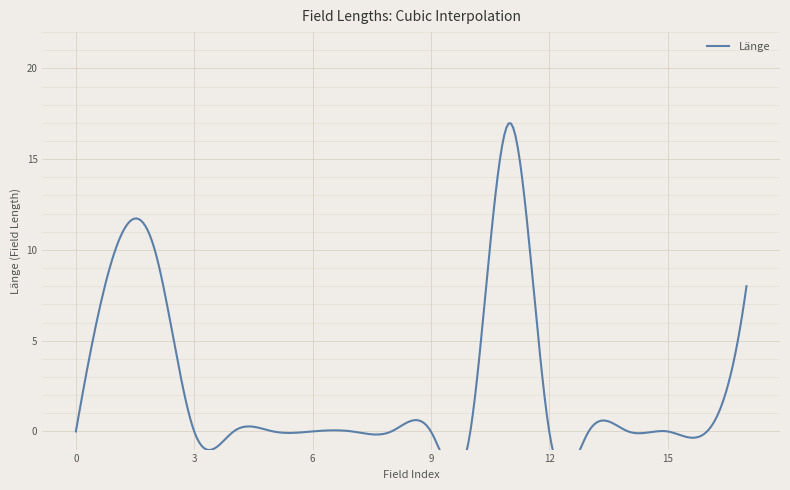

What is the greatest value displayed?

17